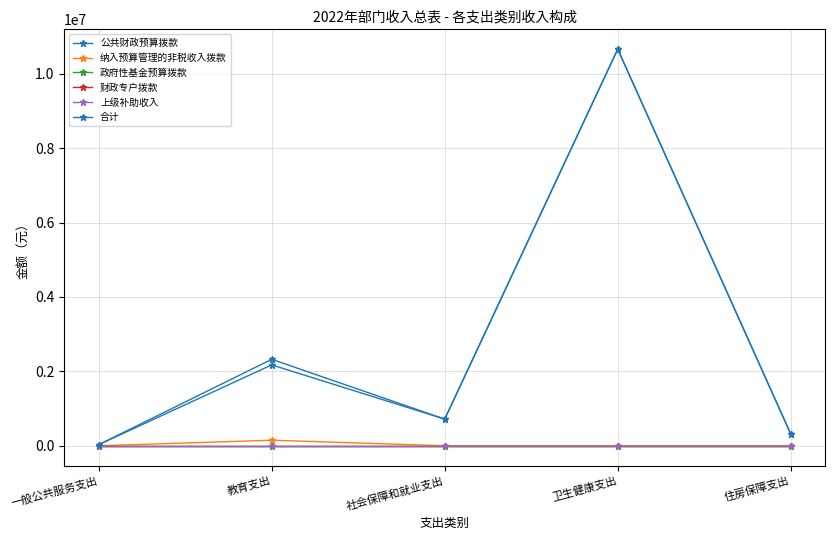

What is the value of the 合计 point at the 5th from the left?

317409